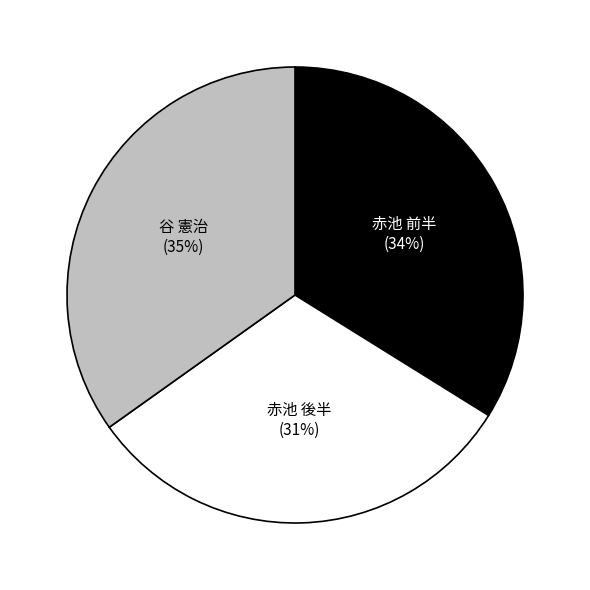

Is there any slice that represents more than half of the pie?

No